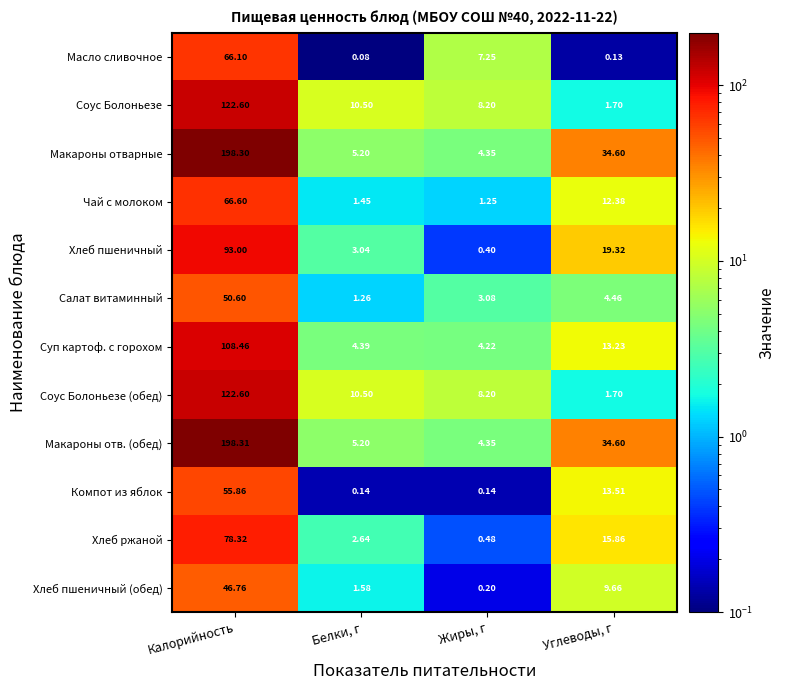

Where is Соус Болоньезе nearest to the value 62?

Белки, г